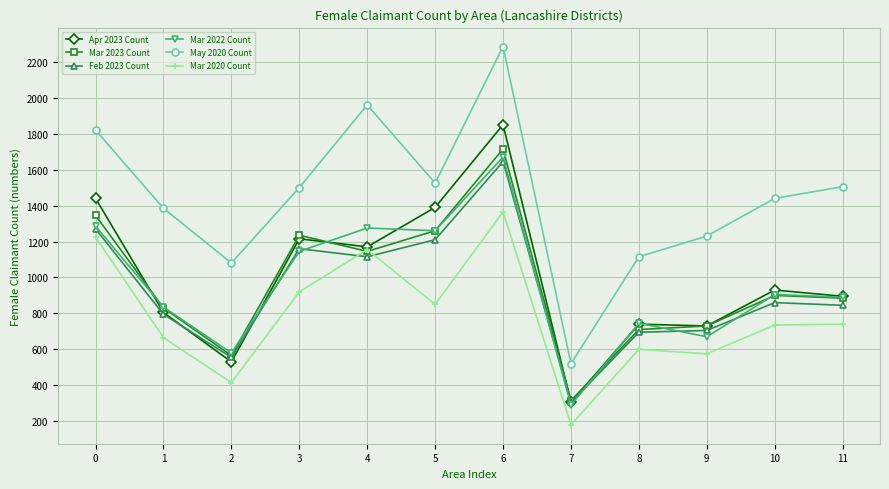

What is the average value of the Apr 2023 Count series?

1000